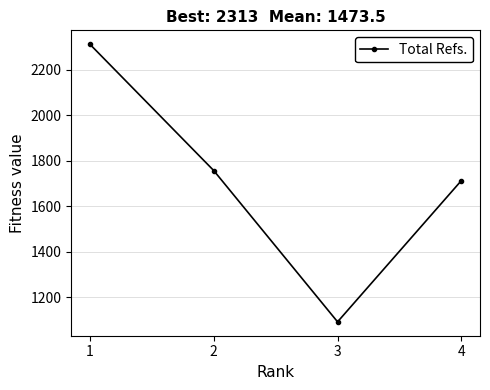

Does the chart display data point markers on the line(s)?

Yes